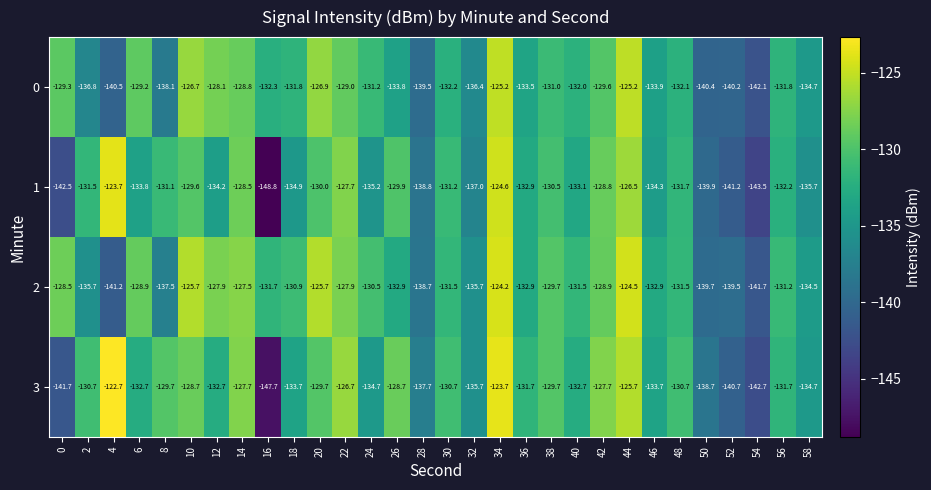

List the series in order of their peak value, highest first.

3, 1, 2, 0